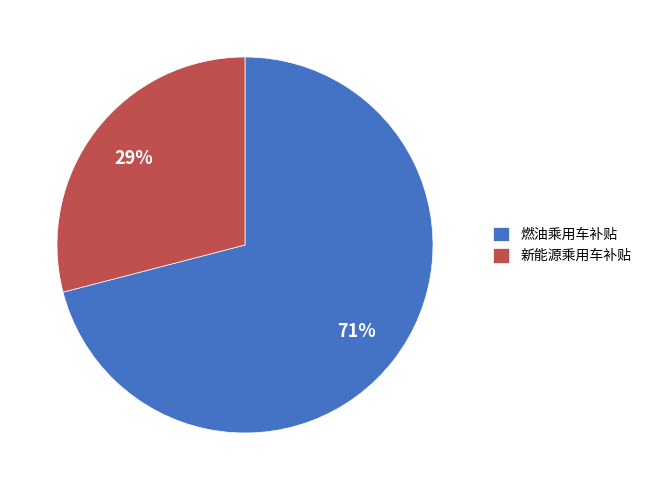

Rank the categories by value from highest to lowest.

燃油乘用车补贴, 新能源乘用车补贴